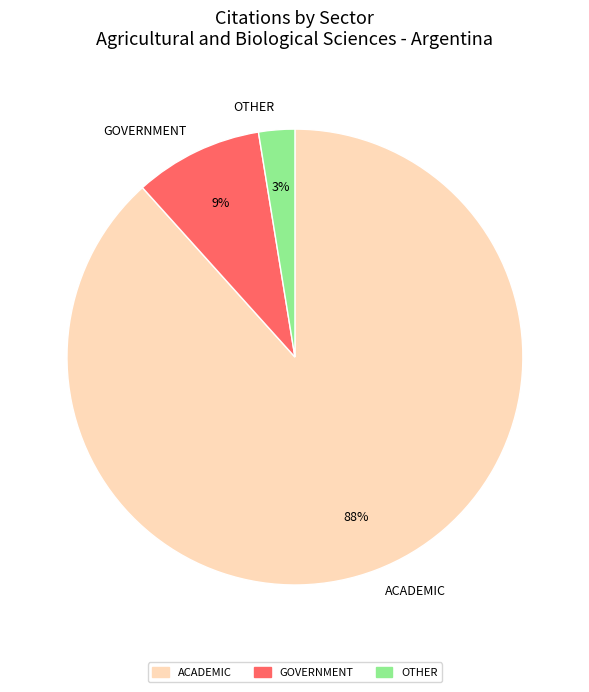

True or false: ACADEMIC accounts for 88% of the total.

True